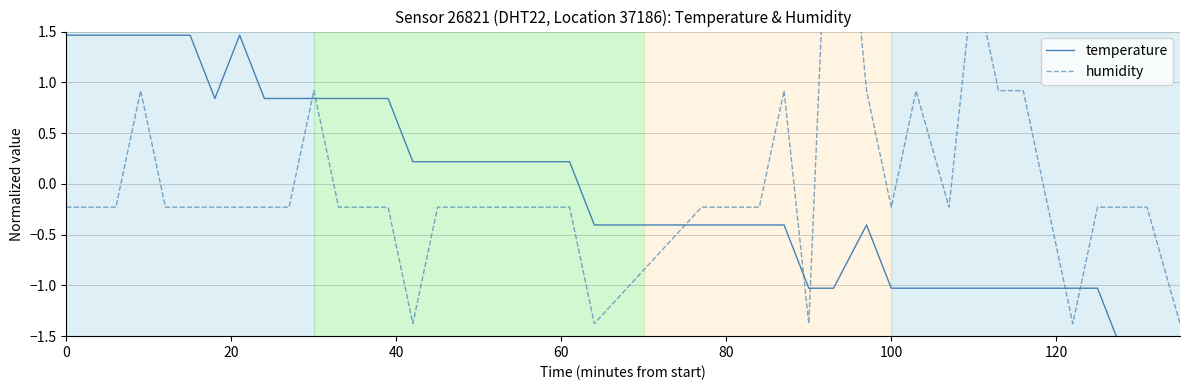

How many times do humidity and temperature cross each other?

7